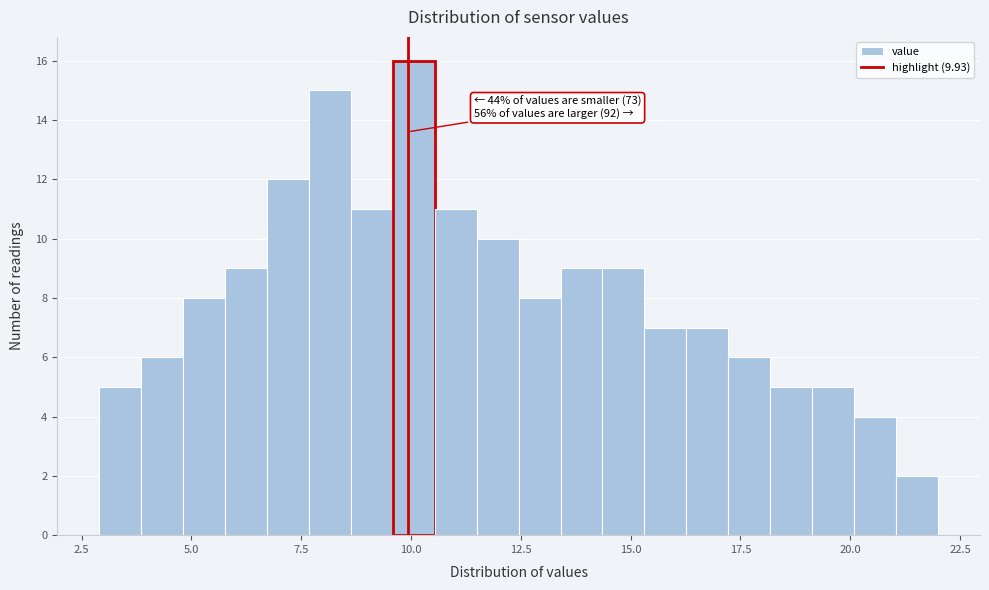

Read against the x-axis, roughly where is the centre of the tallest bar?

10.0